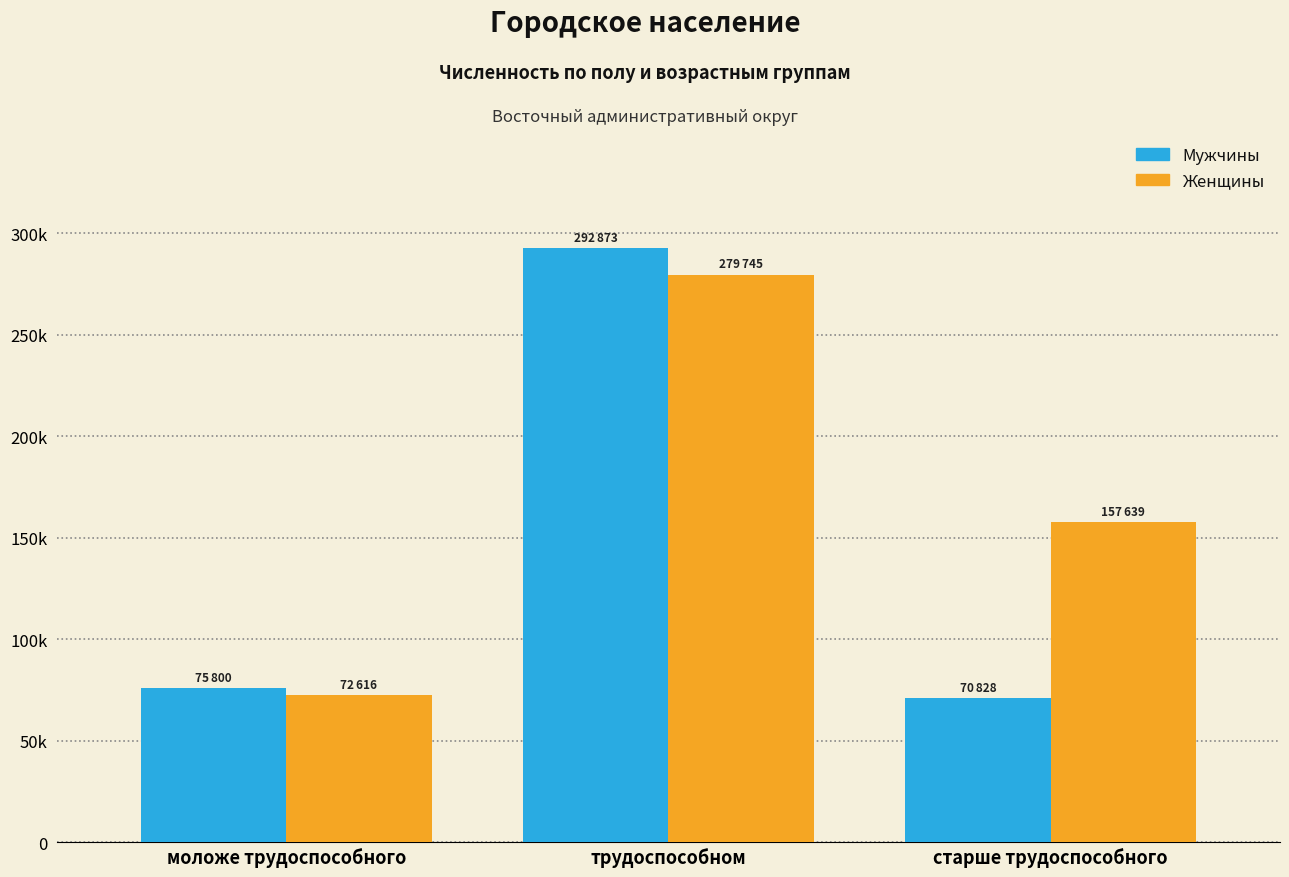

Which series changed the most between моложе трудоспособного and трудоспособном?

Мужчины